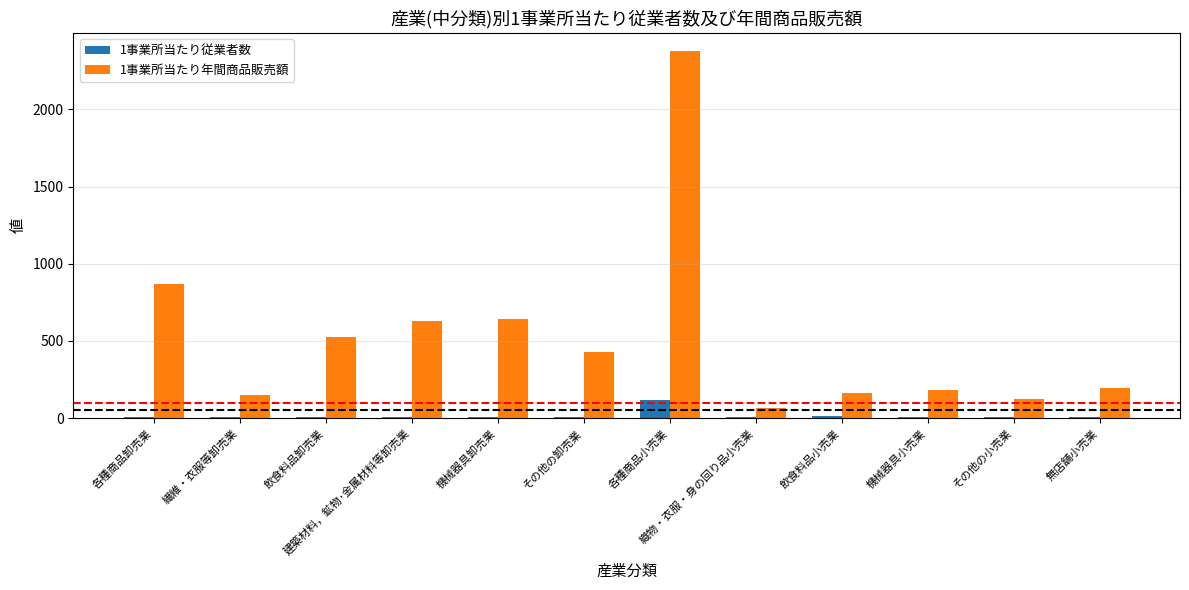

What is the difference between the 1事業所当たり従業者数 values at 各種商品卸売業 and 飲食料品小売業?

6.9